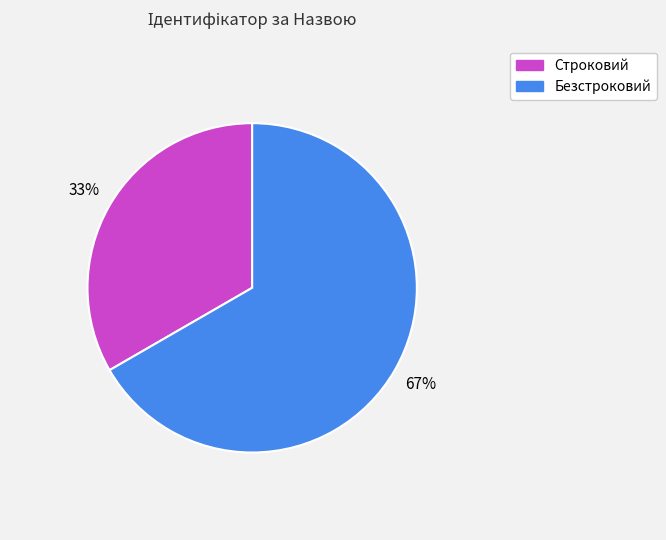

Count the number of slices in the pie.

2